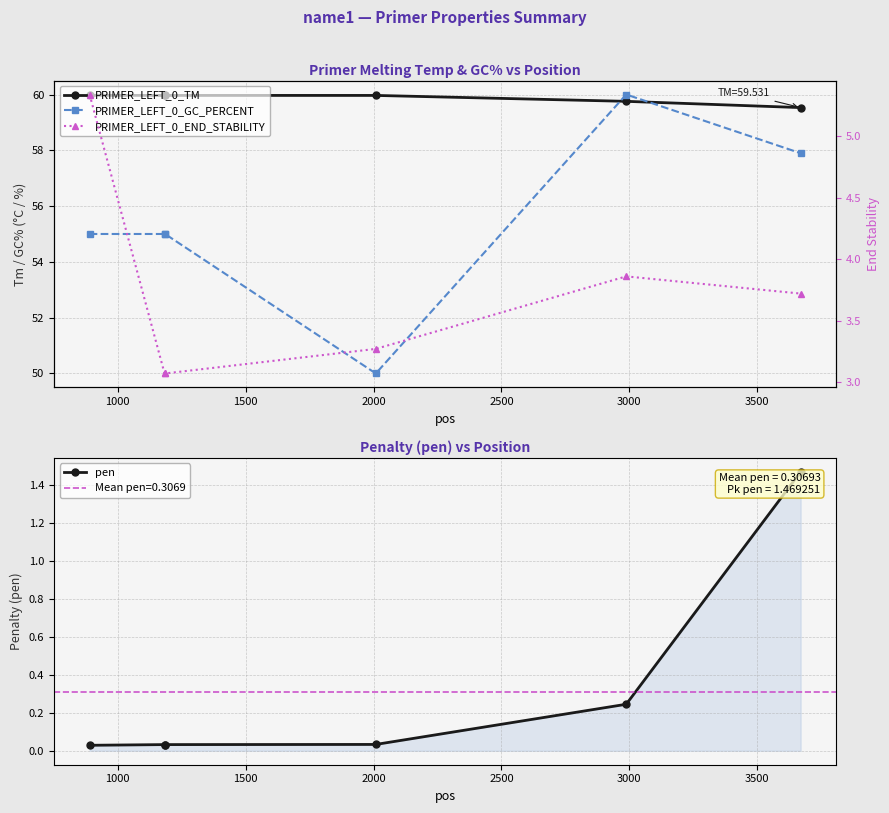

Which series has the widest spread of values?

PRIMER_LEFT_0_GC_PERCENT